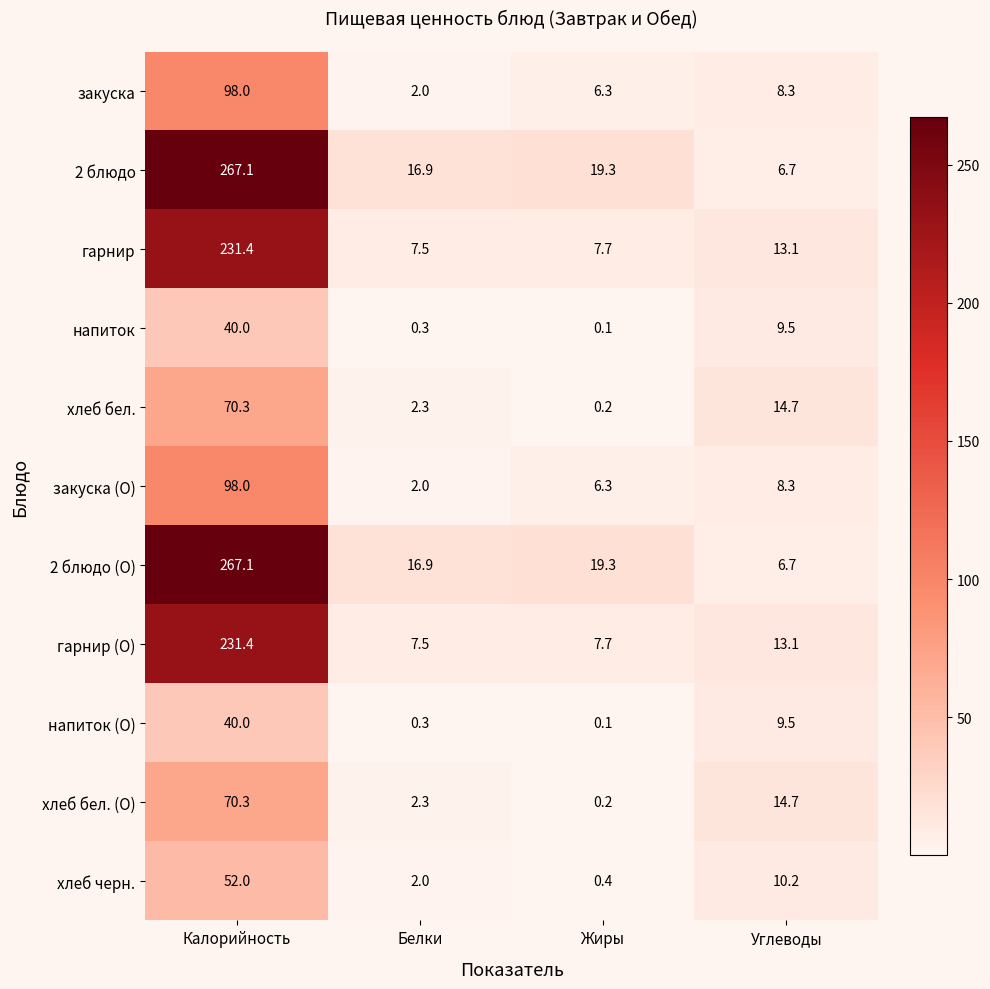

What is the difference between the maximum and minimum values in the гарнир (О) series?

223.9